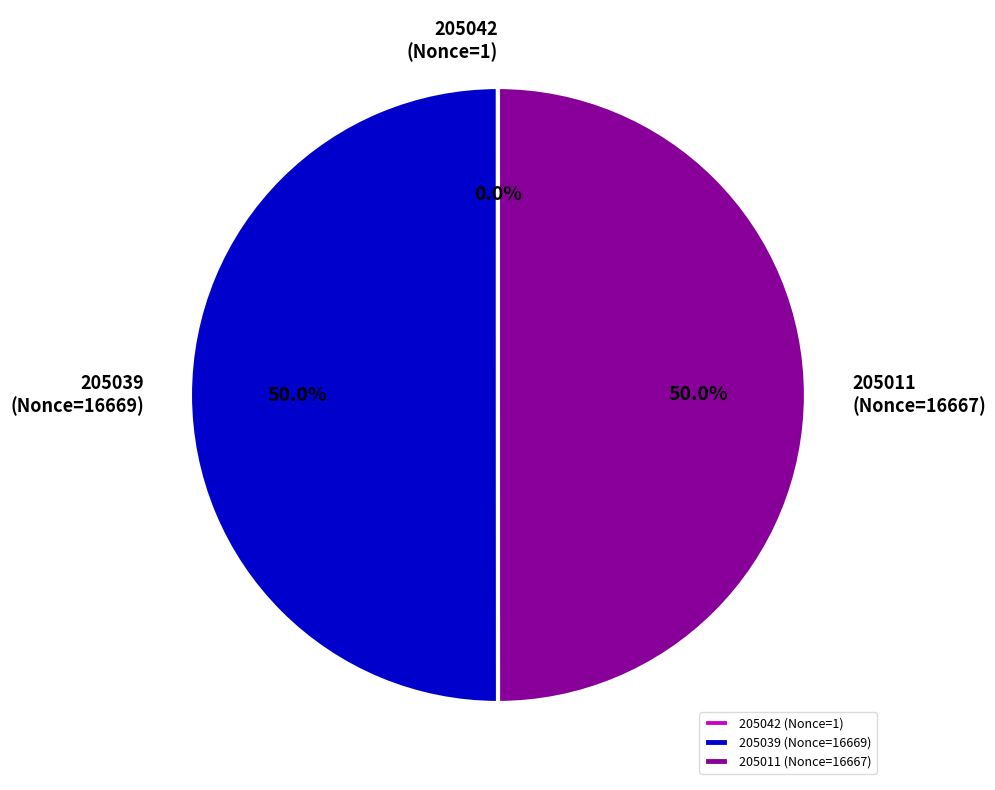

What is the ratio of the value at 205011 (Nonce=16667) to the value at 205039 (Nonce=16669)?

1.0